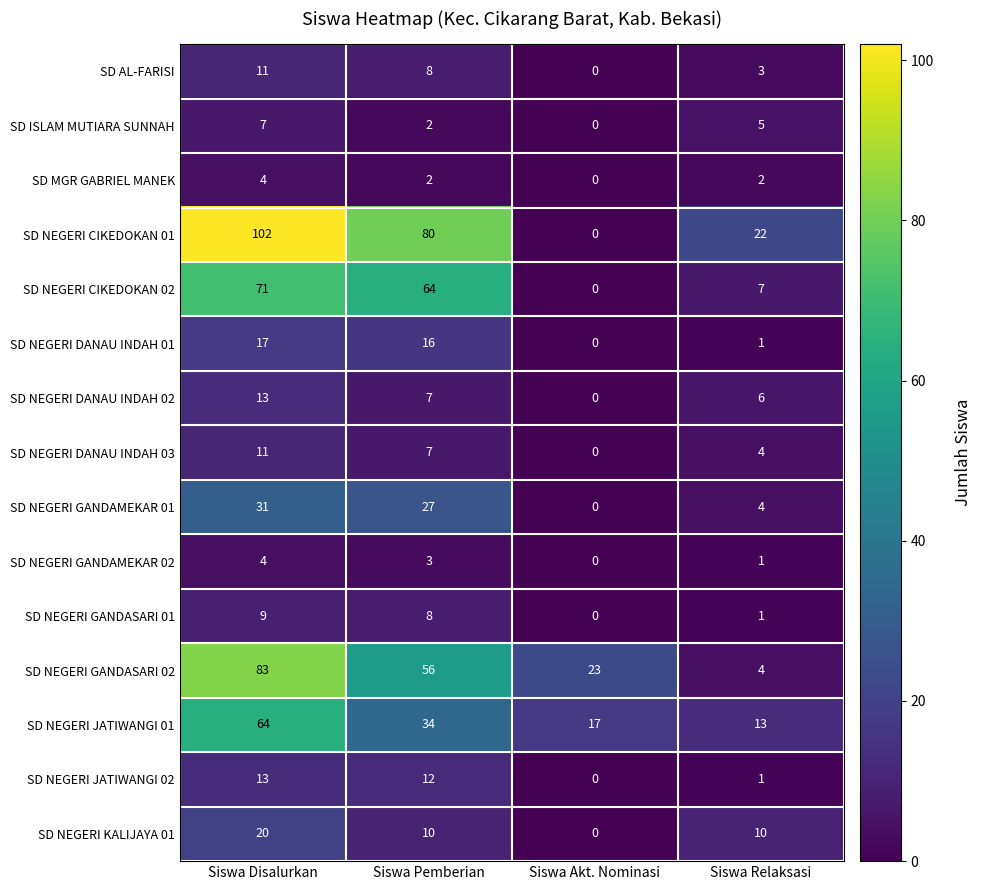

The value of SD NEGERI CIKEDOKAN 01 at Siswa Akt. Nominasi is 0. True or false?

True